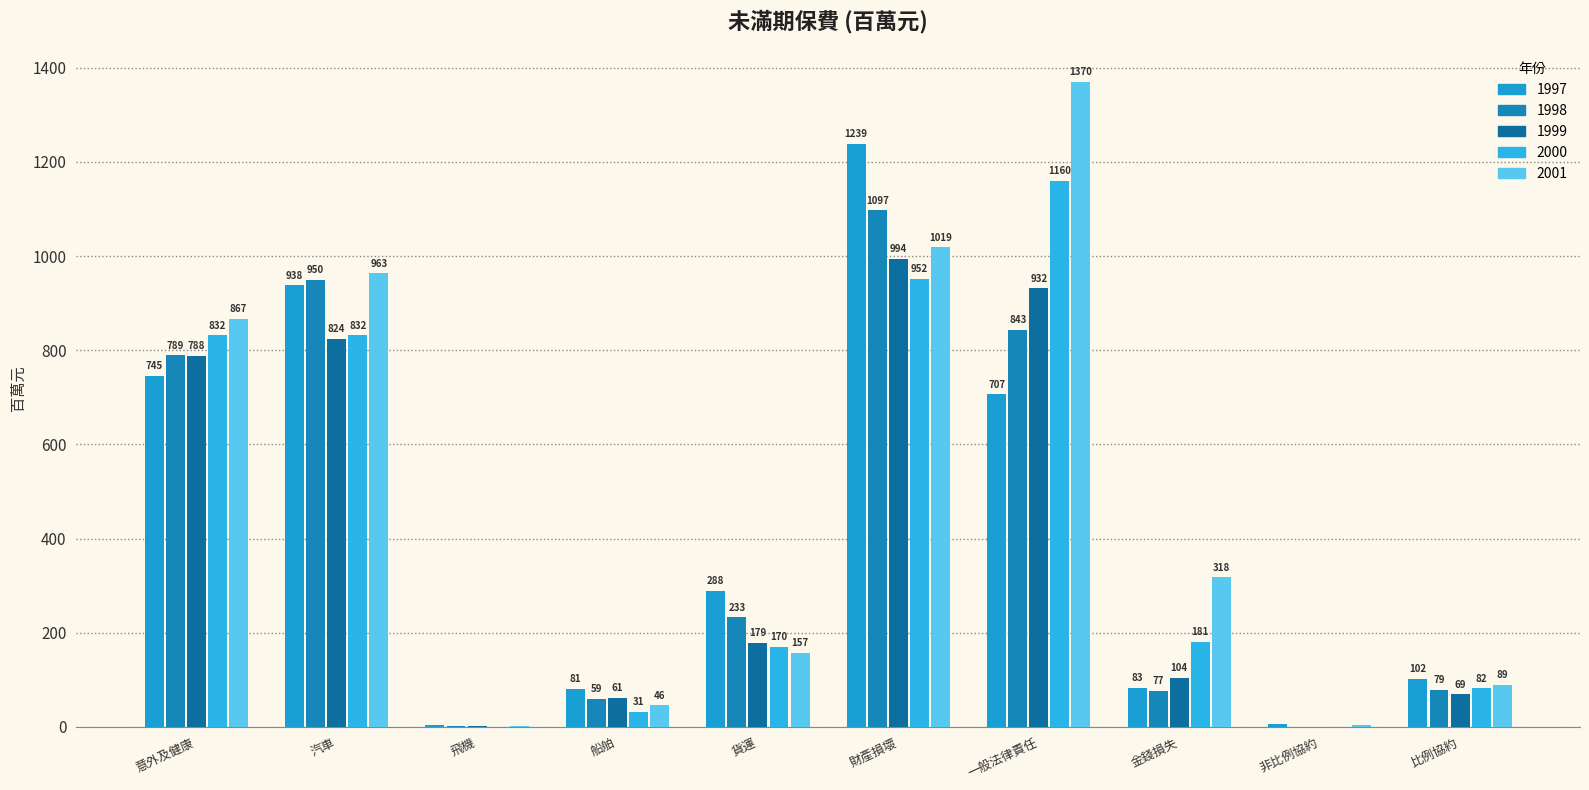

What are all the series names shown in the legend?

1997, 1998, 1999, 2000, 2001